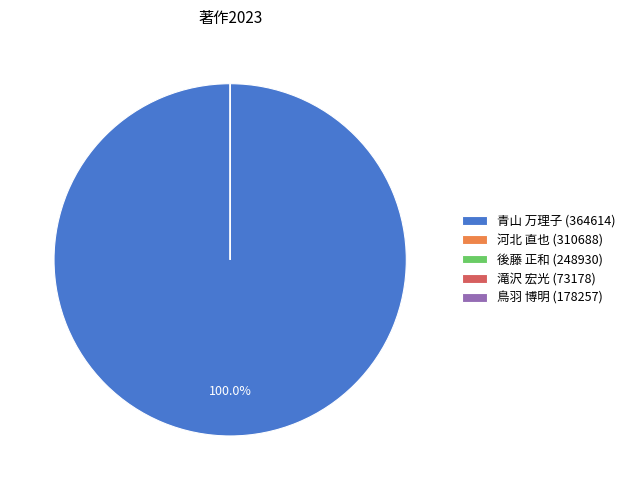

Between 河北 直也 (310688) and 青山 万理子 (364614), which is larger?

青山 万理子 (364614)